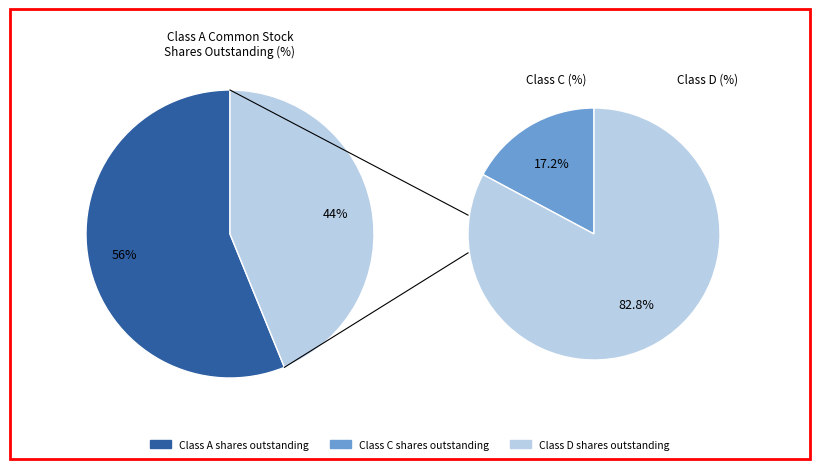

What percentage is the Class A shares outstanding slice, to the nearest percent?

56%